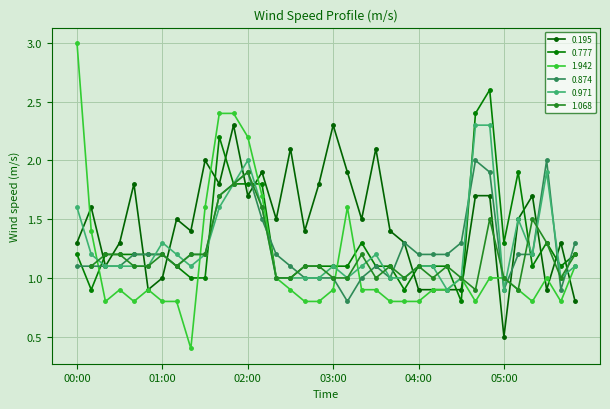

Rank the categories by 0.874 value from lowest to highest.

03:10, 05:00, 05:40, 02:40, 02:50, 03:00, 03:20, 03:40, 00:00, 00:10, 00:20, 00:30, 01:10, 02:30, 03:30, 00:40, 00:50, 01:00, 01:20, 01:30, 02:20, 04:00, 04:10, 04:20, 05:10, 05:20, 03:50, 04:30, 05:50, 02:10, 01:40, 01:50, 02:00, 04:50, 04:40, 05:30